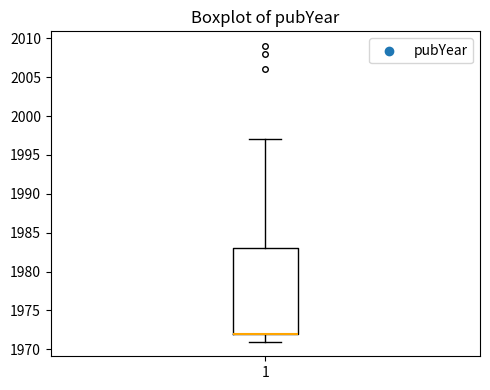

Transcribe this box plot: give where the median line is, the range the box spans, and where the two whiskers end, as read against the y-axis. The values are not printed on the chart, so give them approximately, as read against the axis.

median 1972 (drawn on the box's lower edge), box 1972 to 1983, whiskers 1971 to 1997